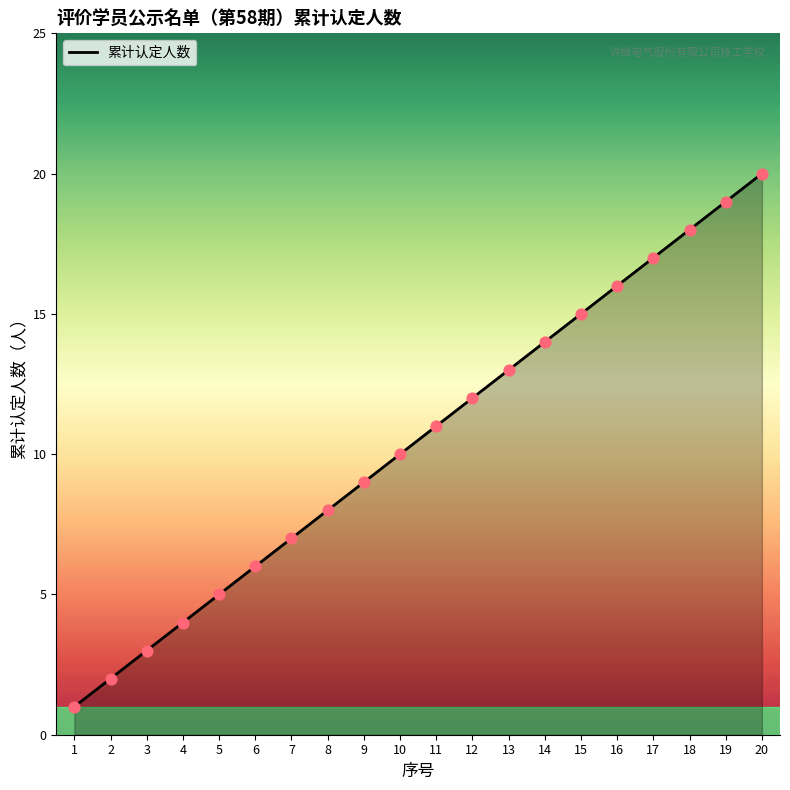

What is the change in value from 7 to 14?

+7